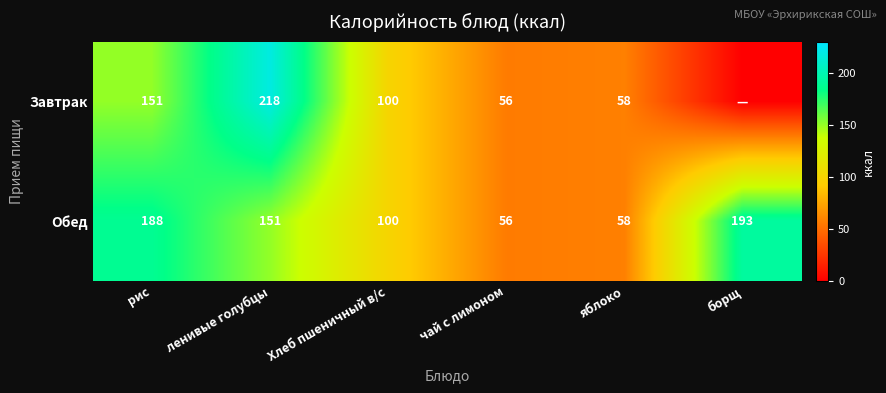

Is it true that Завтрак equals 333.1 at ленивые голубцы?

False